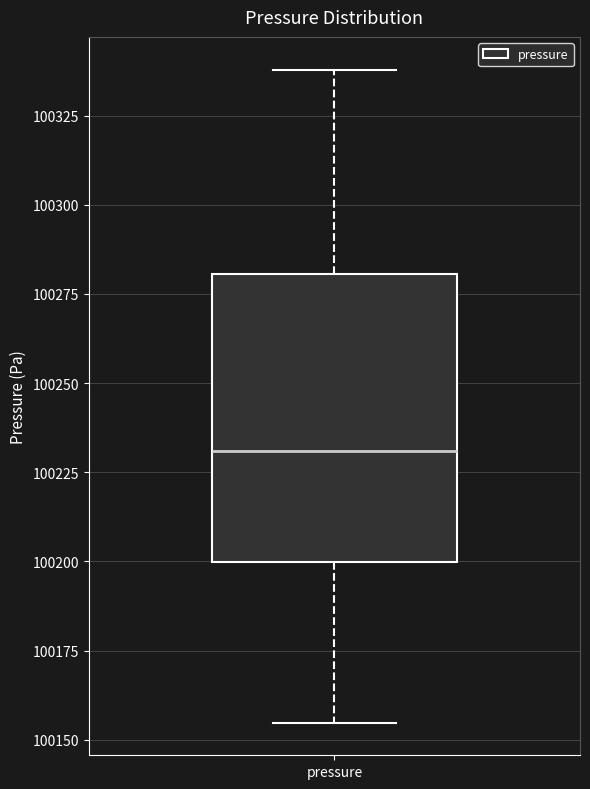

Transcribe this box plot: give where the median line is, the range the box spans, and where the two whiskers end, as read against the y-axis. The values are not printed on the chart, so give them approximately, as read against the axis.

median 100230, box 100200 to 100280, whiskers 100155 to 100340